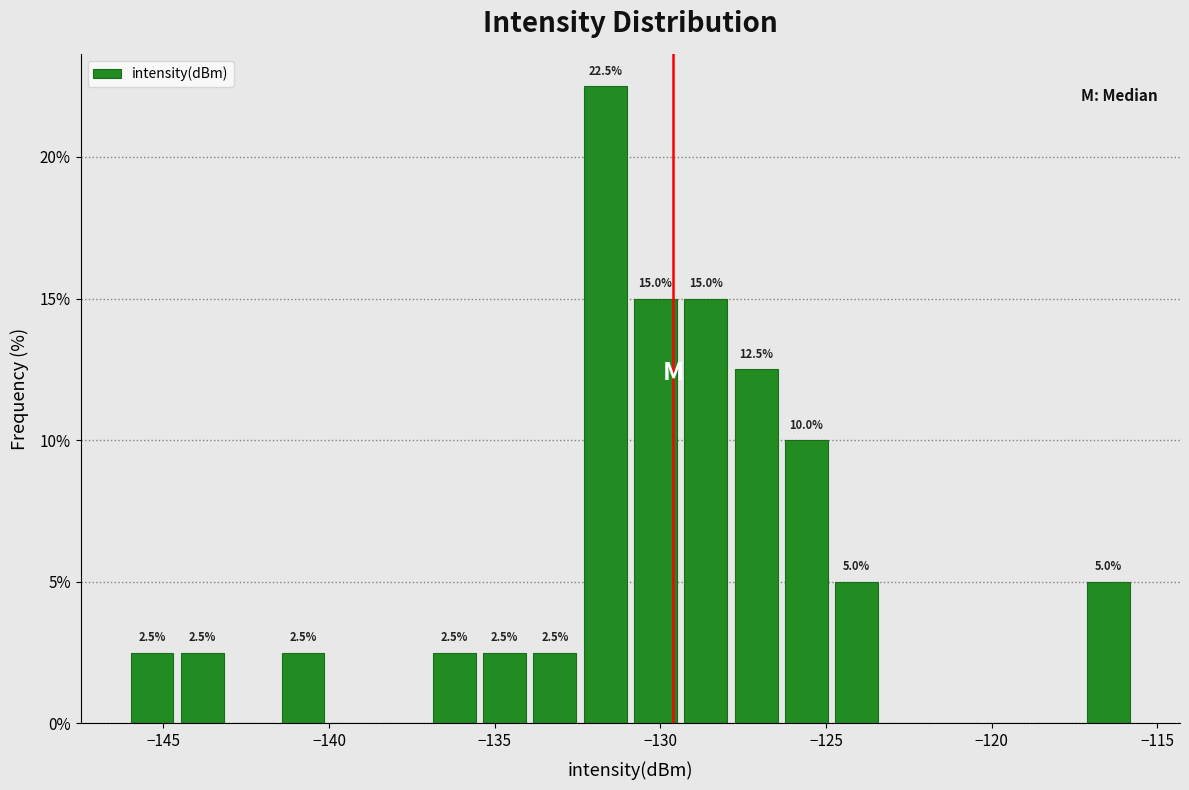

Around what value on the x-axis is the tallest bar? Give the approximate position of its centre, as read against the axis.

-131.5